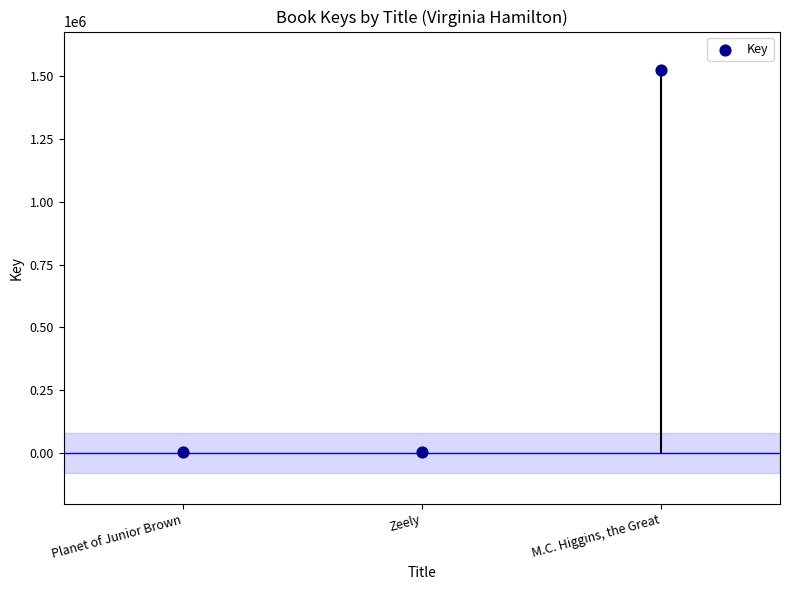

What is the range of Y values (max minus min)?

1517372